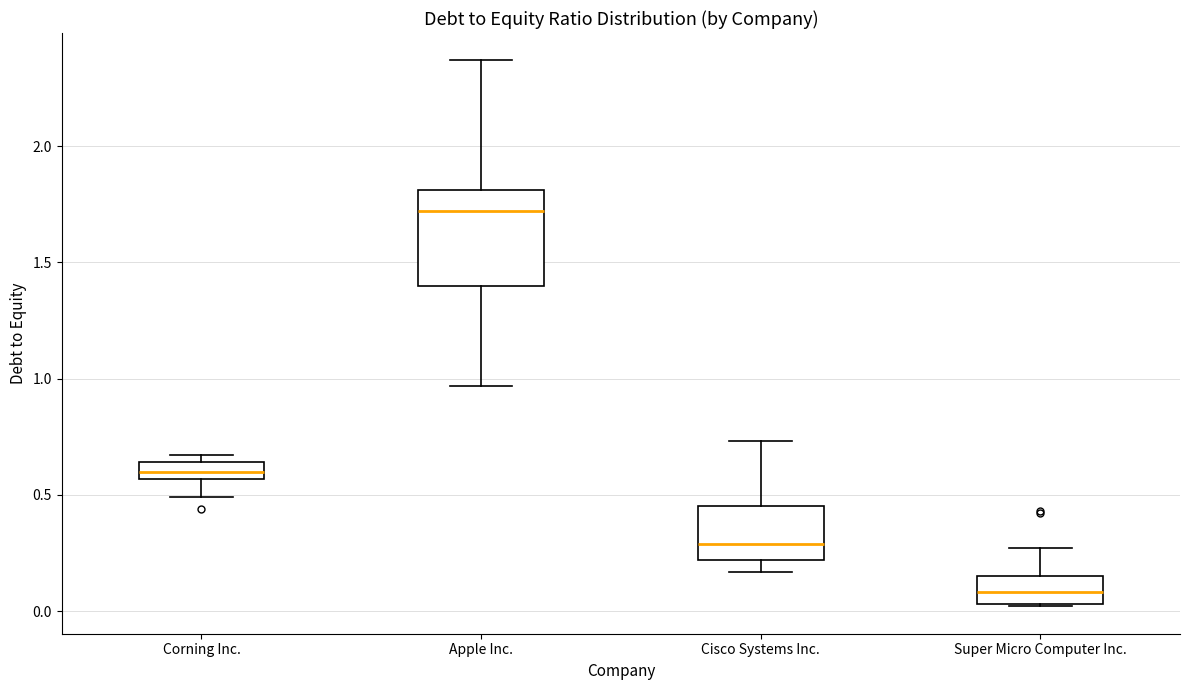

Comparing the boxes themselves (not the whiskers), which one is the tallest?

Apple Inc.